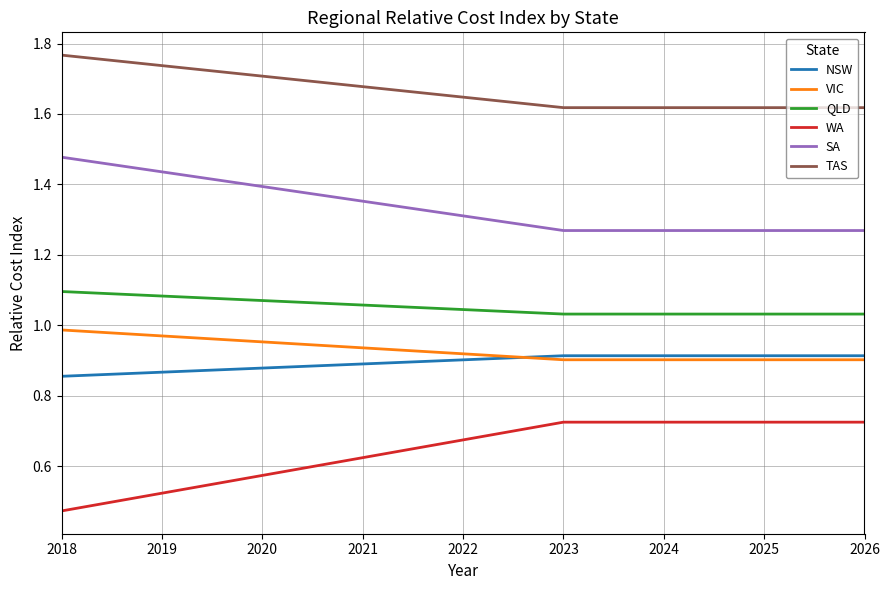

Which category has the highest value in the QLD series?

2018